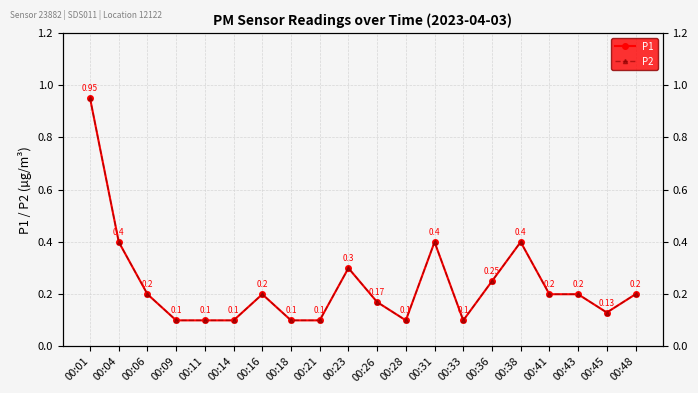

Which series has the largest total across all categories?

P1